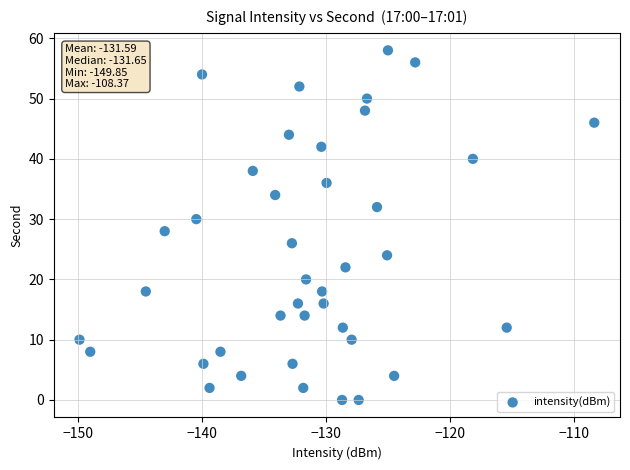

What is the range of Y values (max minus min)?

58